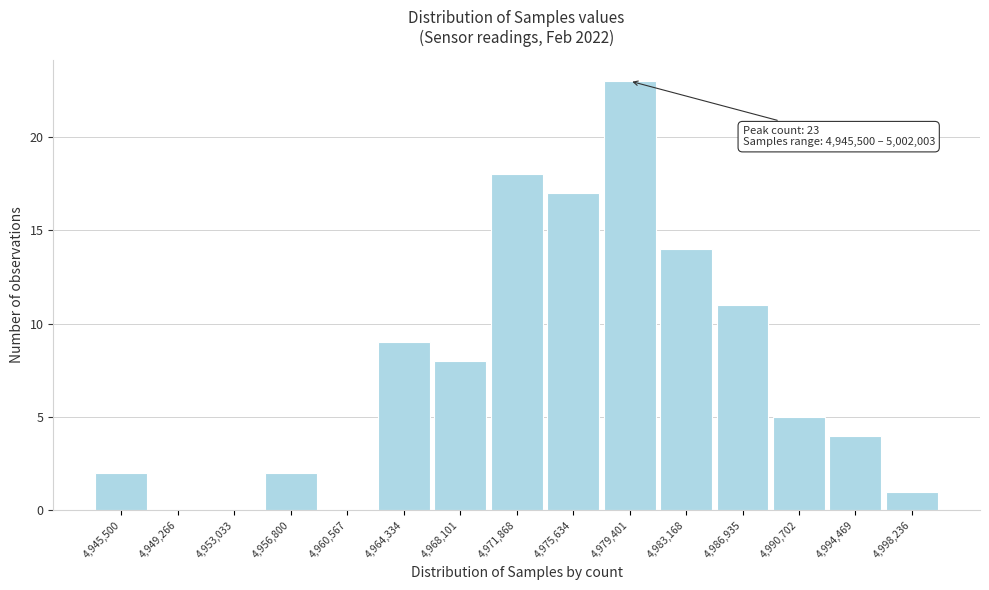

Reading left to right, extract all data points from this chart.

4,945,500=2	4,949,266=0	4,953,033=0	4,956,800=2	4,960,567=0	4,964,334=9	4,968,101=8	4,971,868=18	4,975,634=17	4,979,401=23	4,983,168=14	4,986,935=11	4,990,702=5	4,994,469=4	4,998,236=1